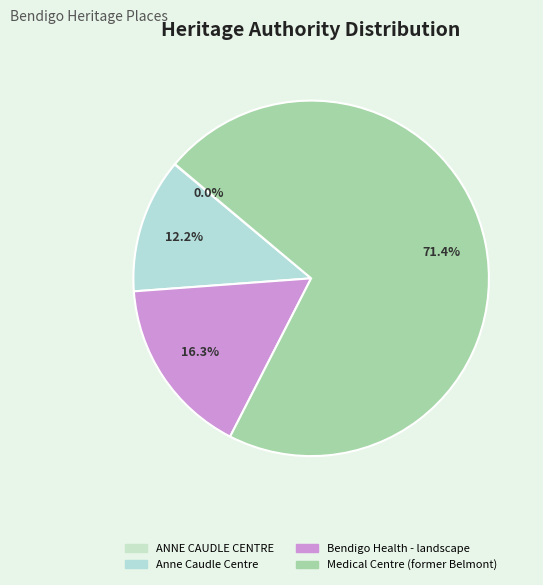

Is it true that Anne Caudle Centre is 12% of the pie?

True